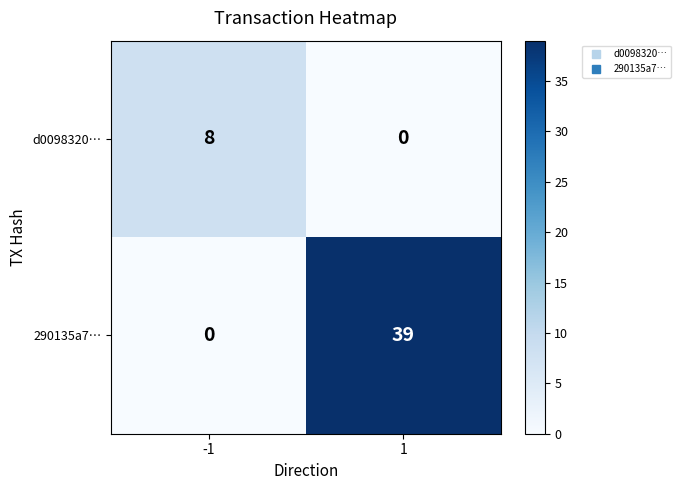

What is the maximum value for 290135a7…?

39